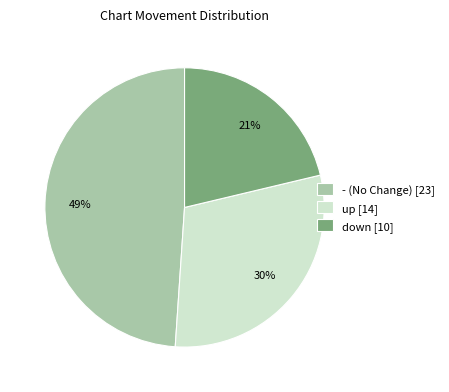

Do down and up together represent more than half of the pie?

Yes